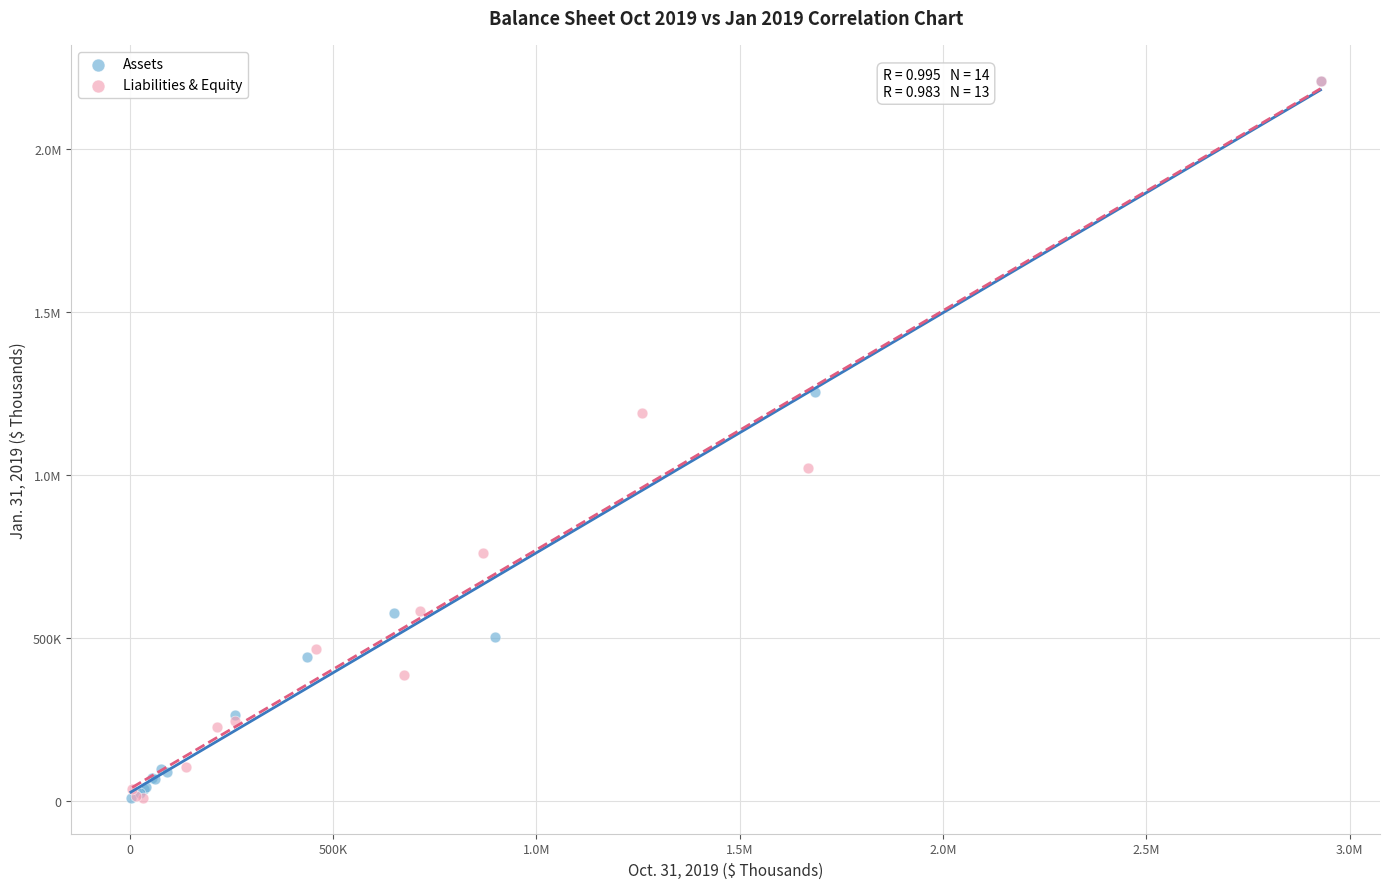

What are all the series names shown in the legend?

Assets, Liabilities & Equity